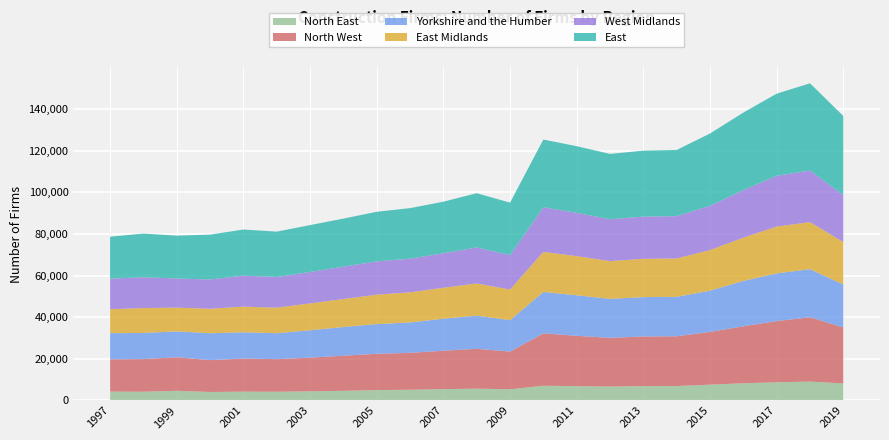

Reading left to right, what are all the values shown in this chart?

North East: 1997=4255	1998=4210	1999=4647	2000=4079	2001=4246	2002=4191	2003=4389	2004=4634	2005=5008	2006=5139	2007=5466	2008=5666	2009=5390	2010=7088	2011=6866	2012=6702	2013=6914	2014=6938	2015=7604	2016=8281	2017=8722	2018=9076	2019=8201
North West: 1997=15508	1998=15676	1999=16112	2000=15303	2001=15874	2002=15661	2003=16185	2004=16873	2005=17427	2006=17744	2007=18427	2008=19151	2009=18094	2010=25149	2011=24203	2012=23378	2013=23820	2014=23906	2015=25323	2016=27352	2017=29408	2018=30900	2019=26882
Yorkshire and the Humber: 1997=12581	1998=12543	1999=12442	2000=12913	2001=12625	2002=12476	2003=13156	2004=13788	2005=14275	2006=14588	2007=15402	2008=15932	2009=15098	2010=19895	2011=19469	2012=18735	2013=18912	2014=18947	2015=19831	2016=21807	2017=22927	2018=23113	2019=20617
East Midlands: 1997=11489	1998=11956	1999=11396	2000=11759	2001=12325	2002=12245	2003=12911	2004=13446	2005=14100	2006=14482	2007=14858	2008=15471	2009=14712	2010=19244	2011=18808	2012=18129	2013=18393	2014=18427	2015=19503	2016=20772	2017=22494	2018=22589	2019=20418
West Midlands: 1997=14656	1998=14844	1999=13974	2000=14076	2001=14917	2002=14746	2003=15093	2004=15553	2005=15999	2006=16152	2007=16590	2008=17278	2009=16520	2010=21436	2011=20788	2012=20088	2013=20288	2014=20330	2015=21287	2016=22844	2017=24377	2018=24788	2019=22529
East: 1997=20195	1998=20949	1999=20608	2000=21553	2001=22129	2002=21790	2003=22513	2004=23071	2005=23831	2006=24296	2007=24741	2008=26073	2009=25218	2010=32532	2011=32017	2012=31410	2013=31680	2014=31779	2015=34695	2016=37246	2017=39448	2018=41892	2019=37993